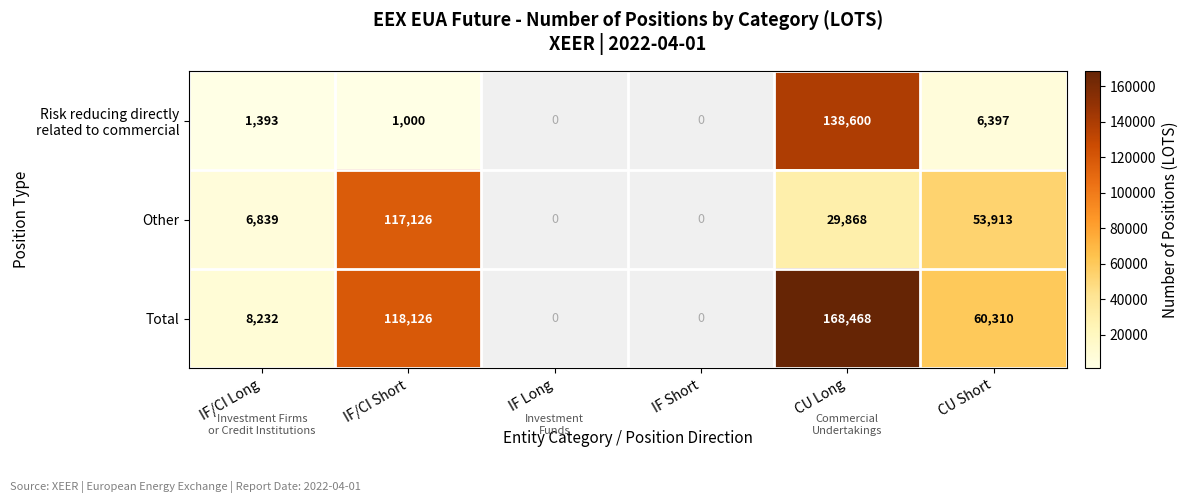

At how many categories does at least one series exceed 134706?

1